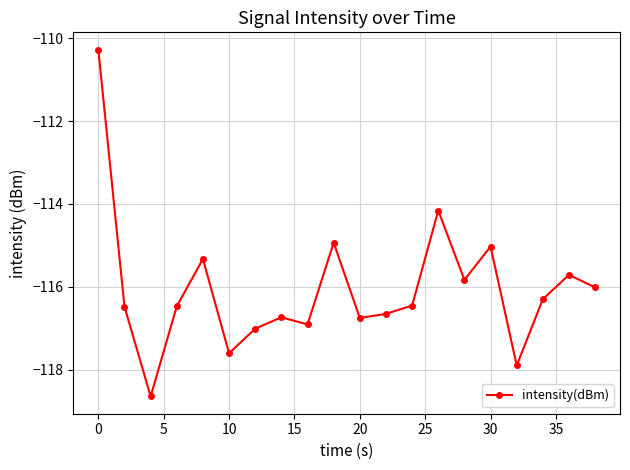

Count the number of categories in the chart.

20